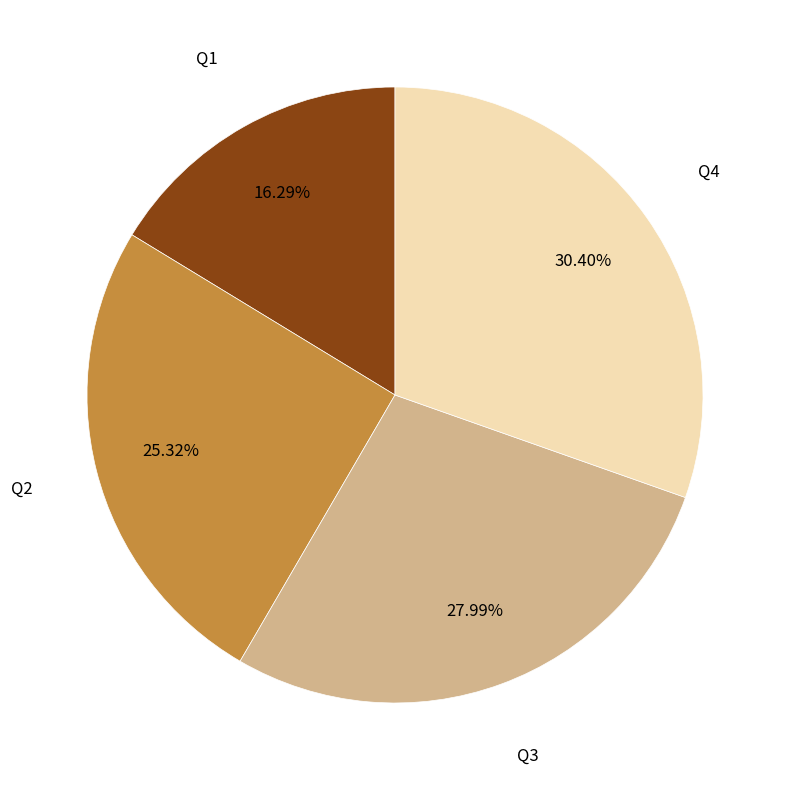

Count the number of slices in the pie.

4